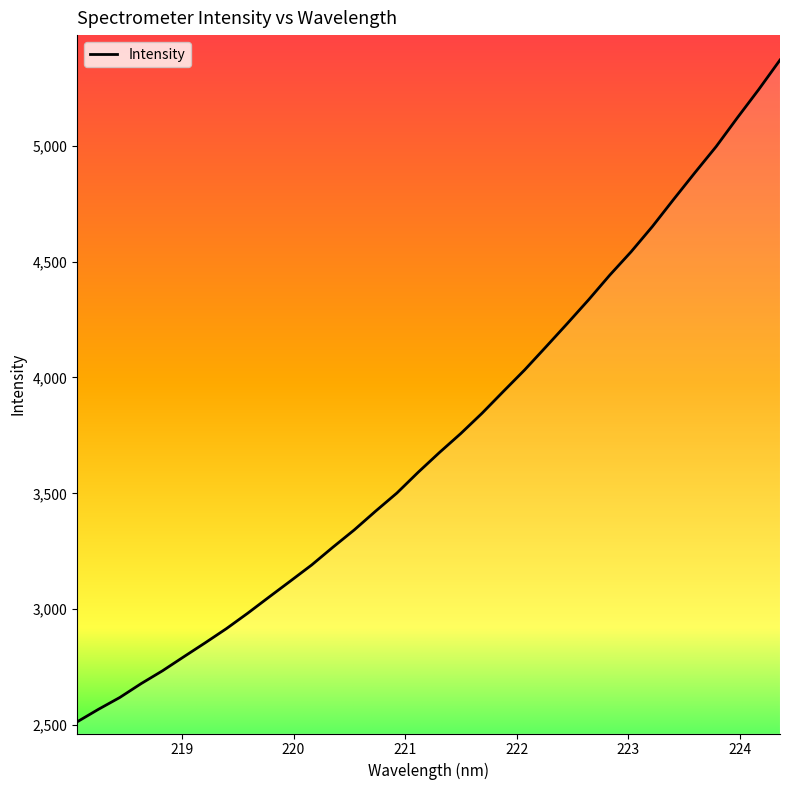

What is the smallest value displayed?

2514.3